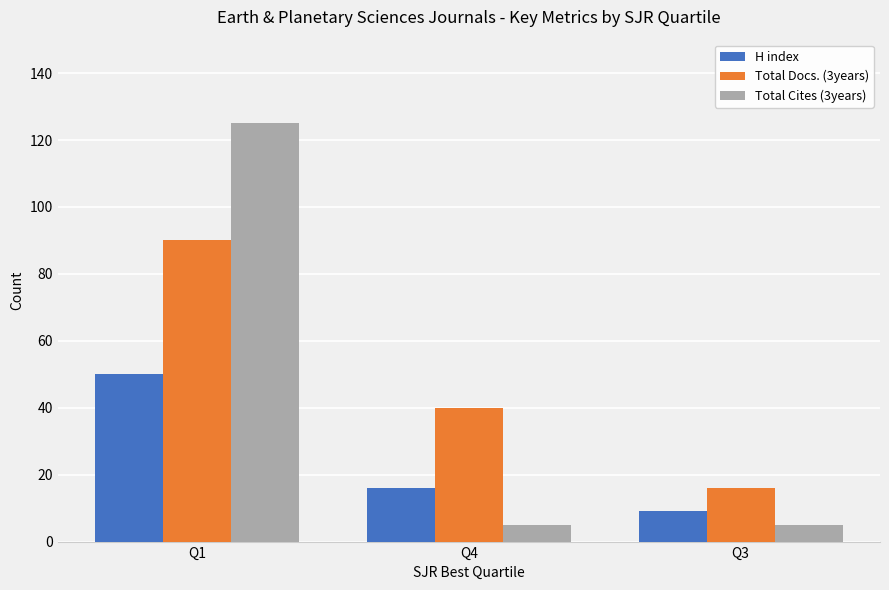

Which category has the highest value across all series?

Q1